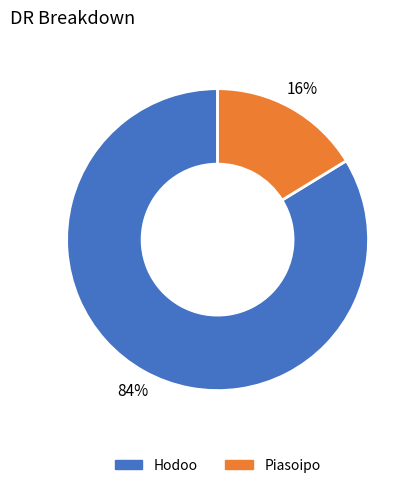

What is the ratio of the value at Hodoo to the value at Piasoipo?

5.2